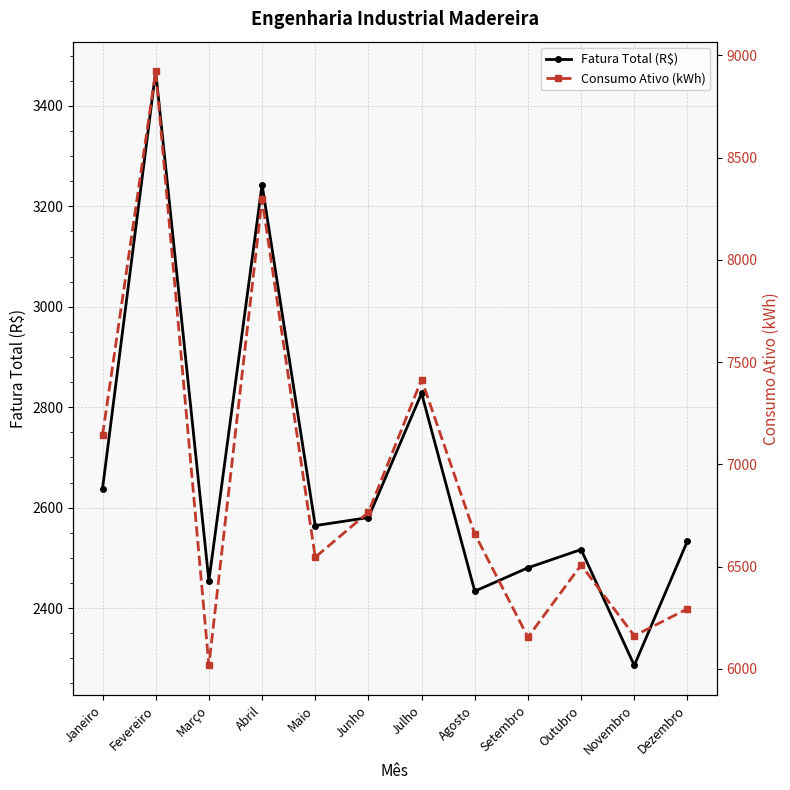

Where is the first local maximum for Consumo Ativo (kWh)?

Fevereiro